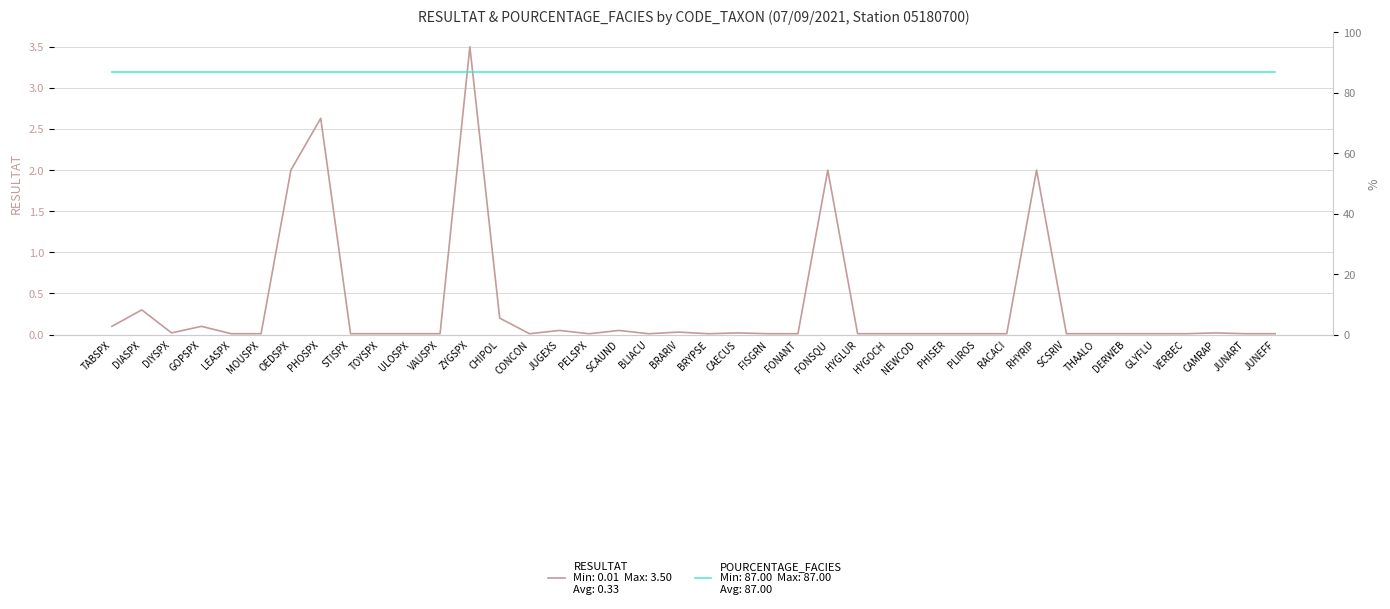

What is the difference between the maximum and minimum values in the RESULTAT series?

3.5